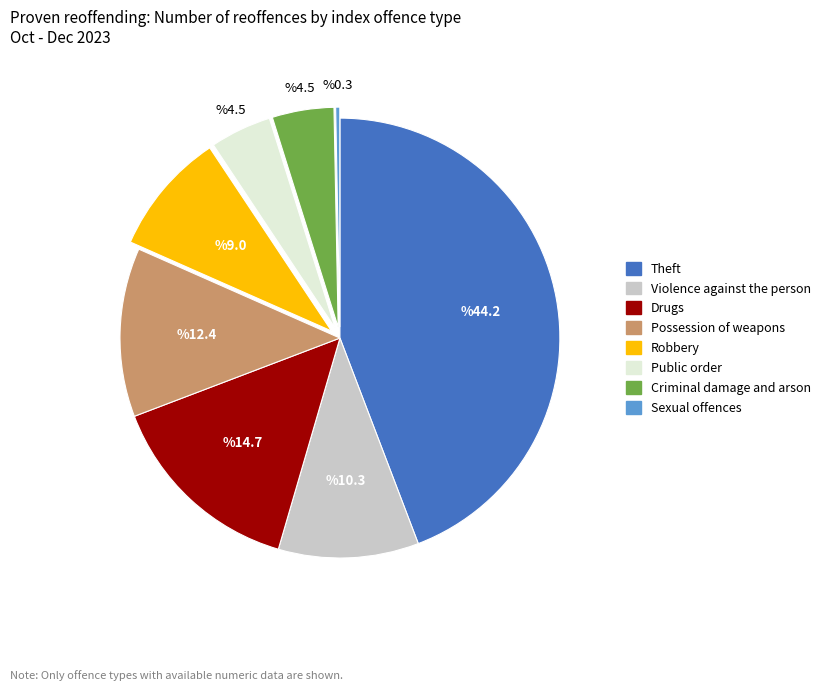

Is there a majority slice in this chart?

No